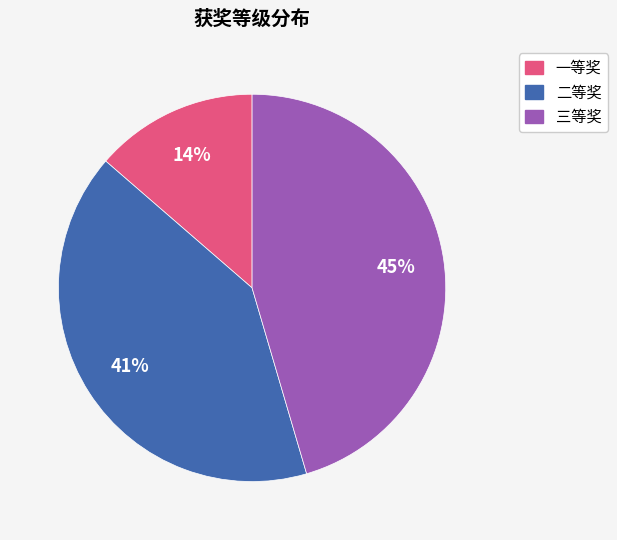

Does 二等奖 represent more than half of the total?

No